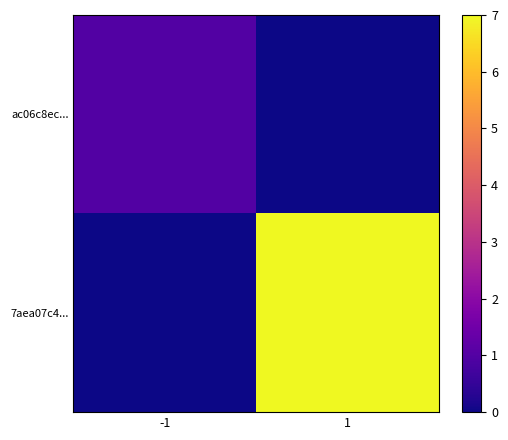

What is the total value across all series at 1?

7